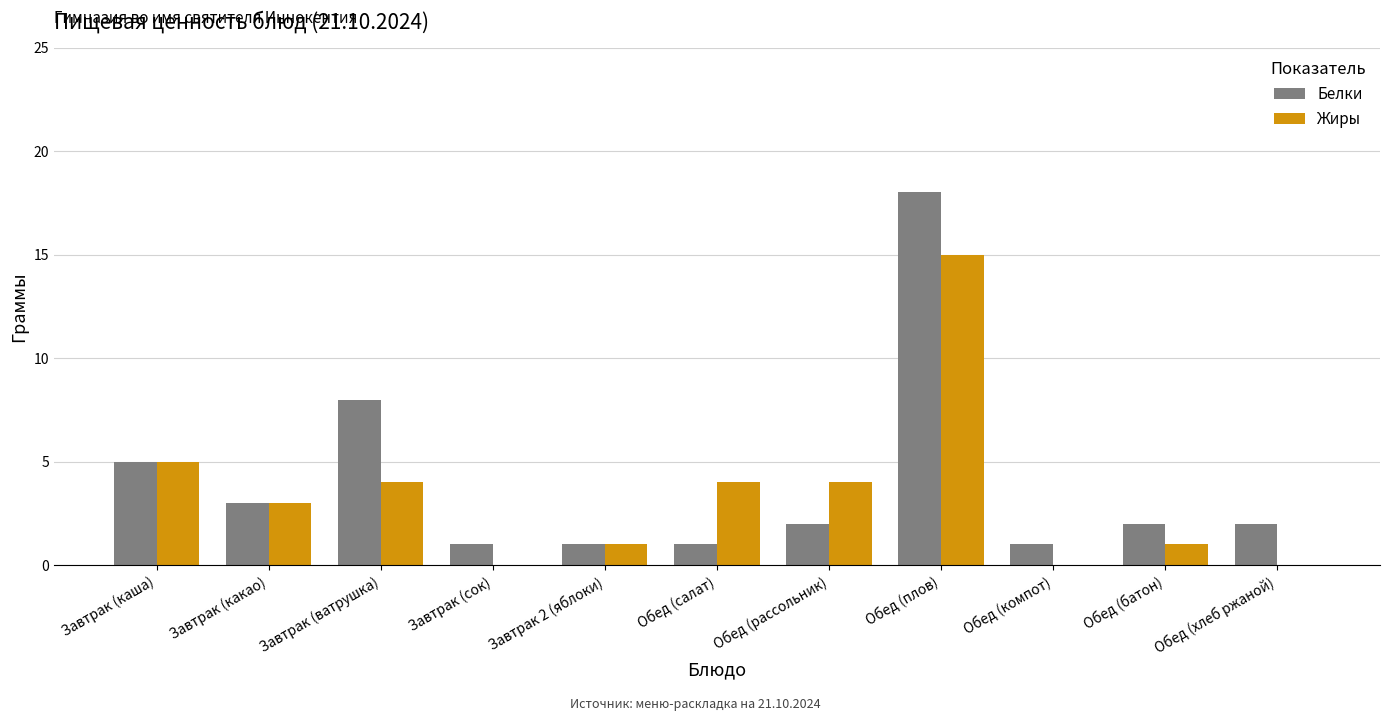

What is the sum of the Жиры values at Завтрак (какао) and Завтрак (сок)?

3